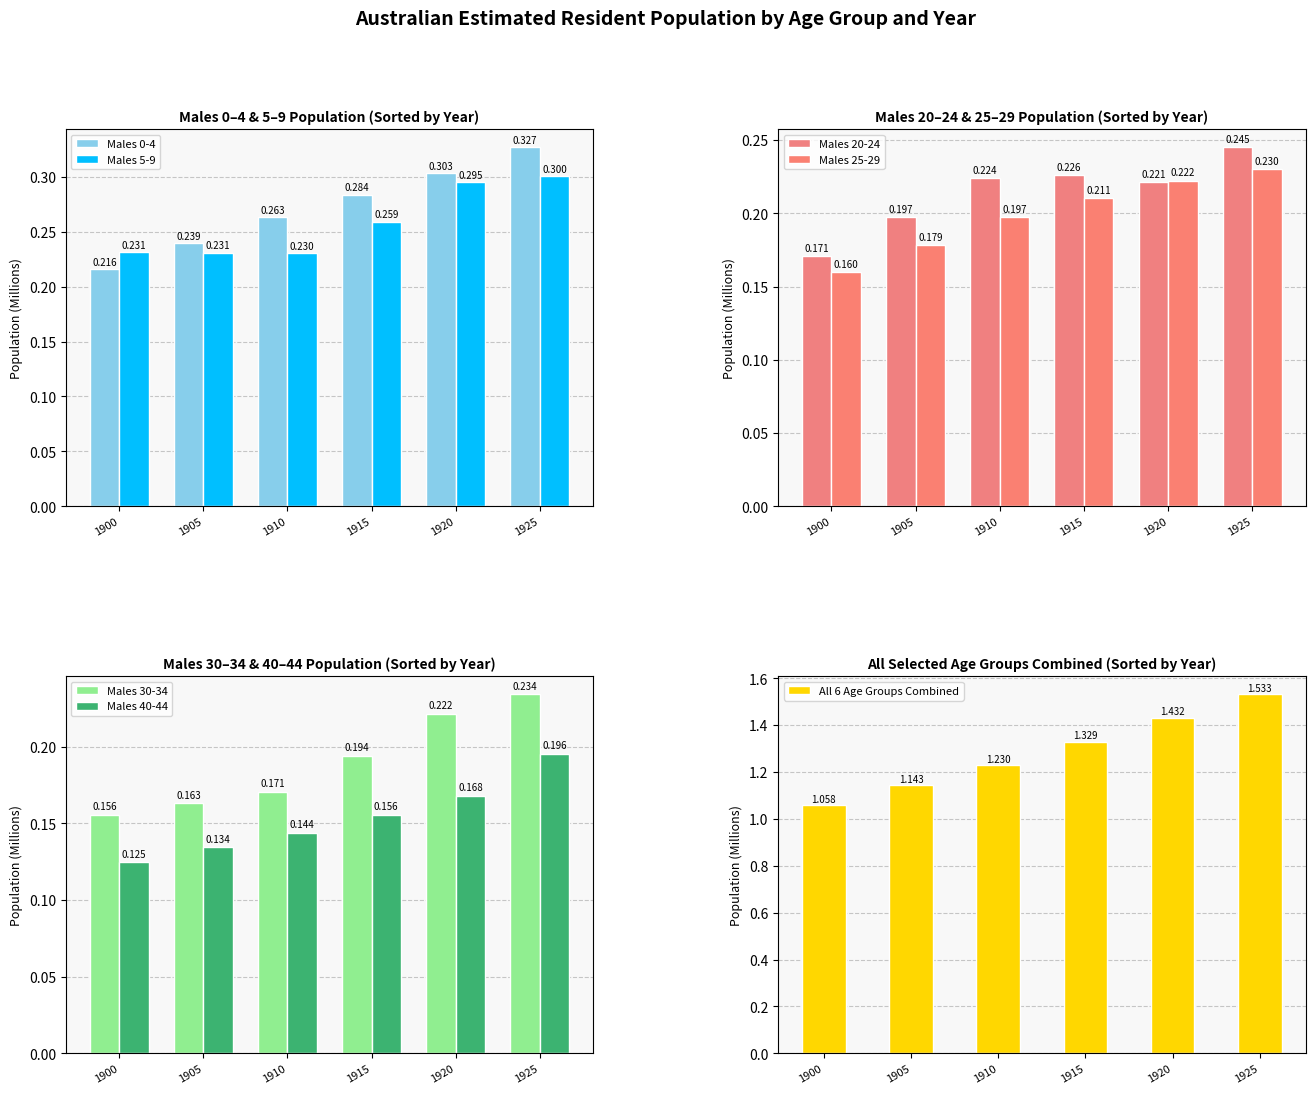

Which label corresponds to the largest value in the chart?

1925